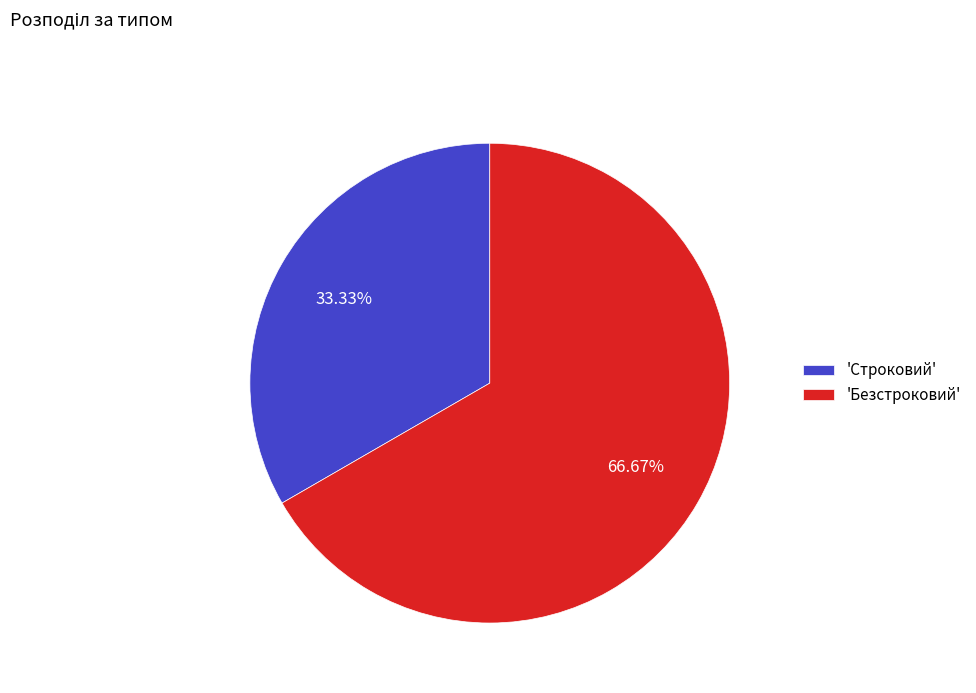

Is there any slice that represents more than half of the pie?

Yes